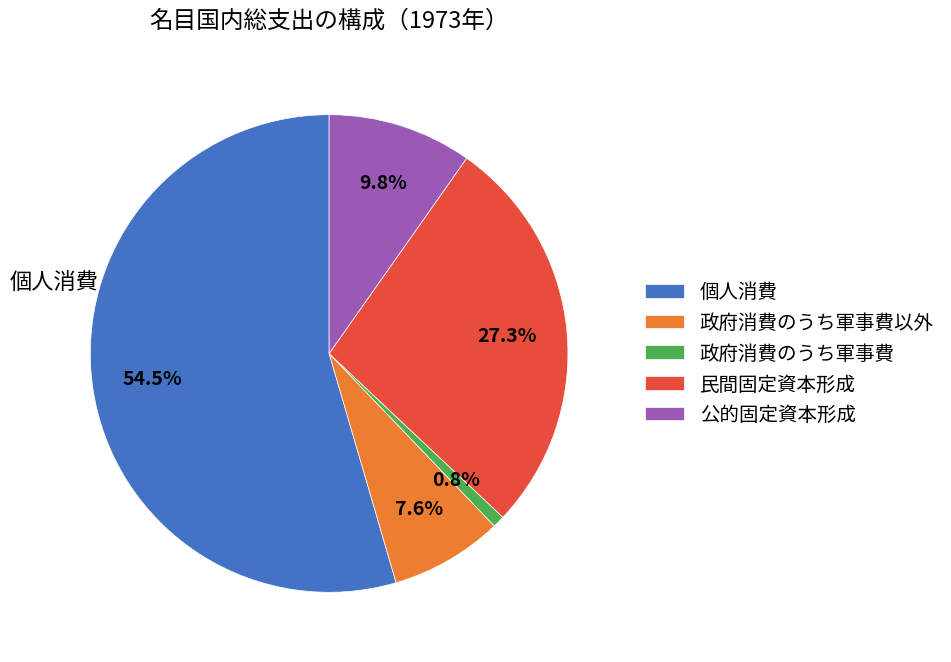

To the nearest percent, what portion does 政府消費のうち軍事費以外 represent?

8%